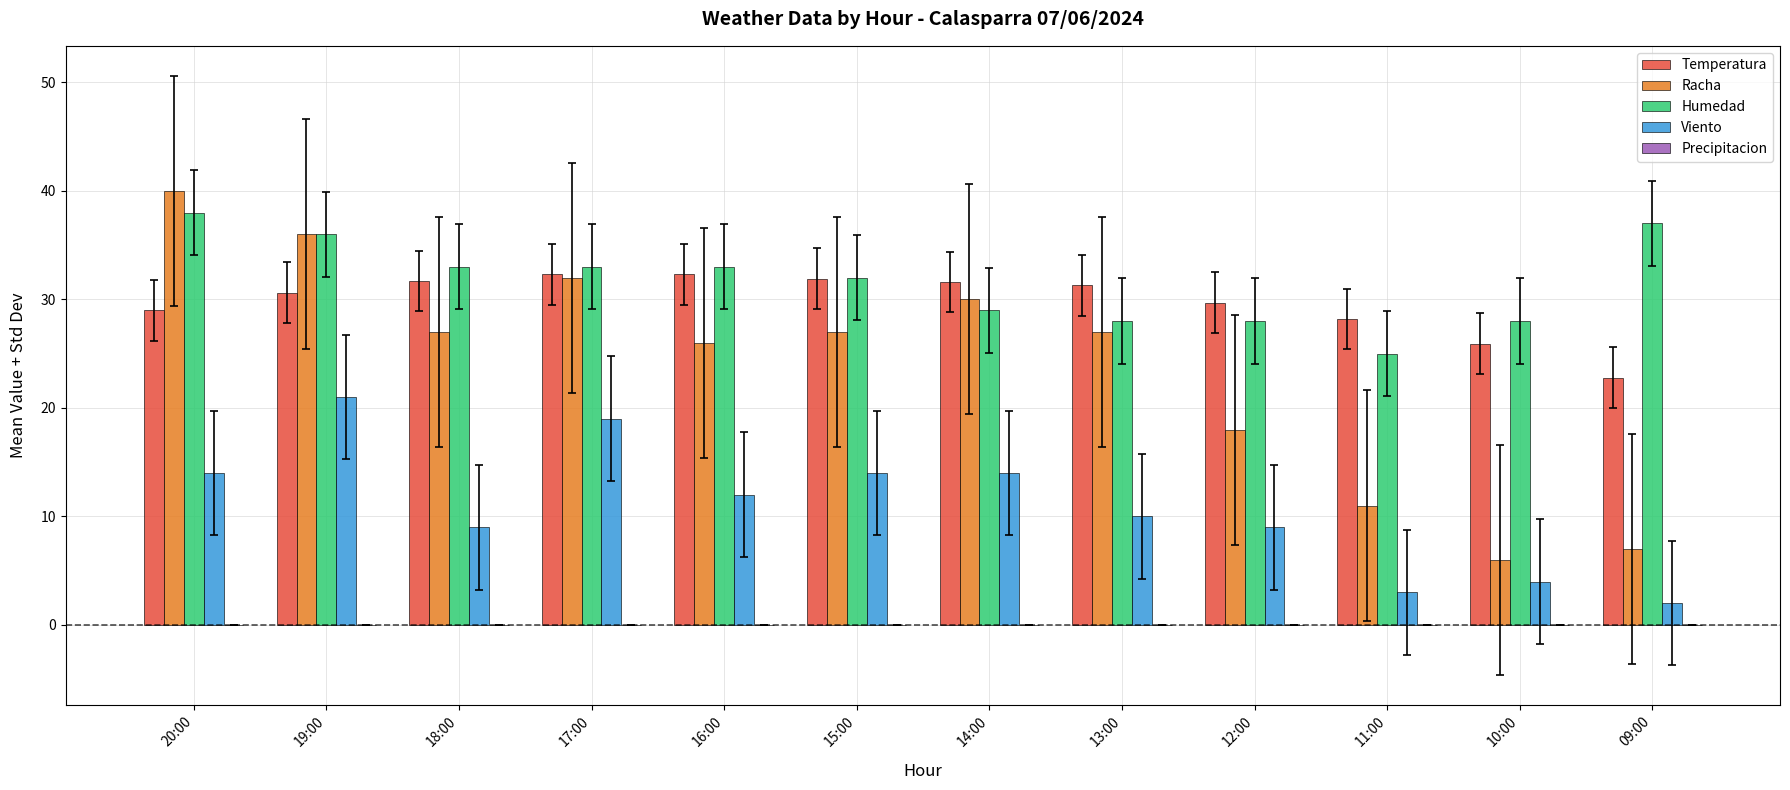

List the series in order of their peak value, highest first.

Racha, Humedad, Temperatura, Viento